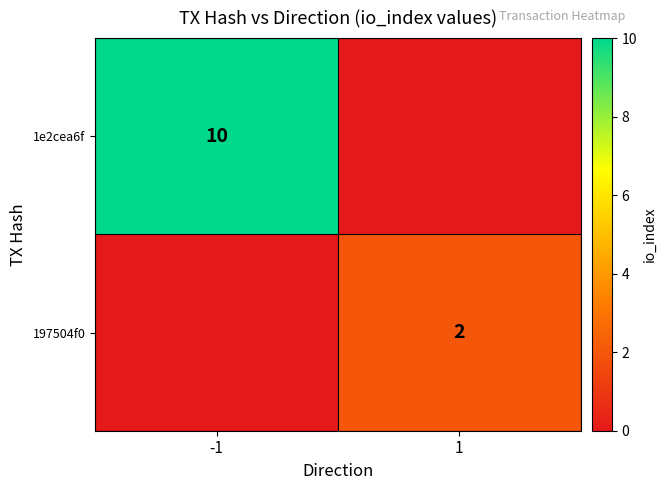

True or false: 1e2cea6f has a value of 10 at -1.

True